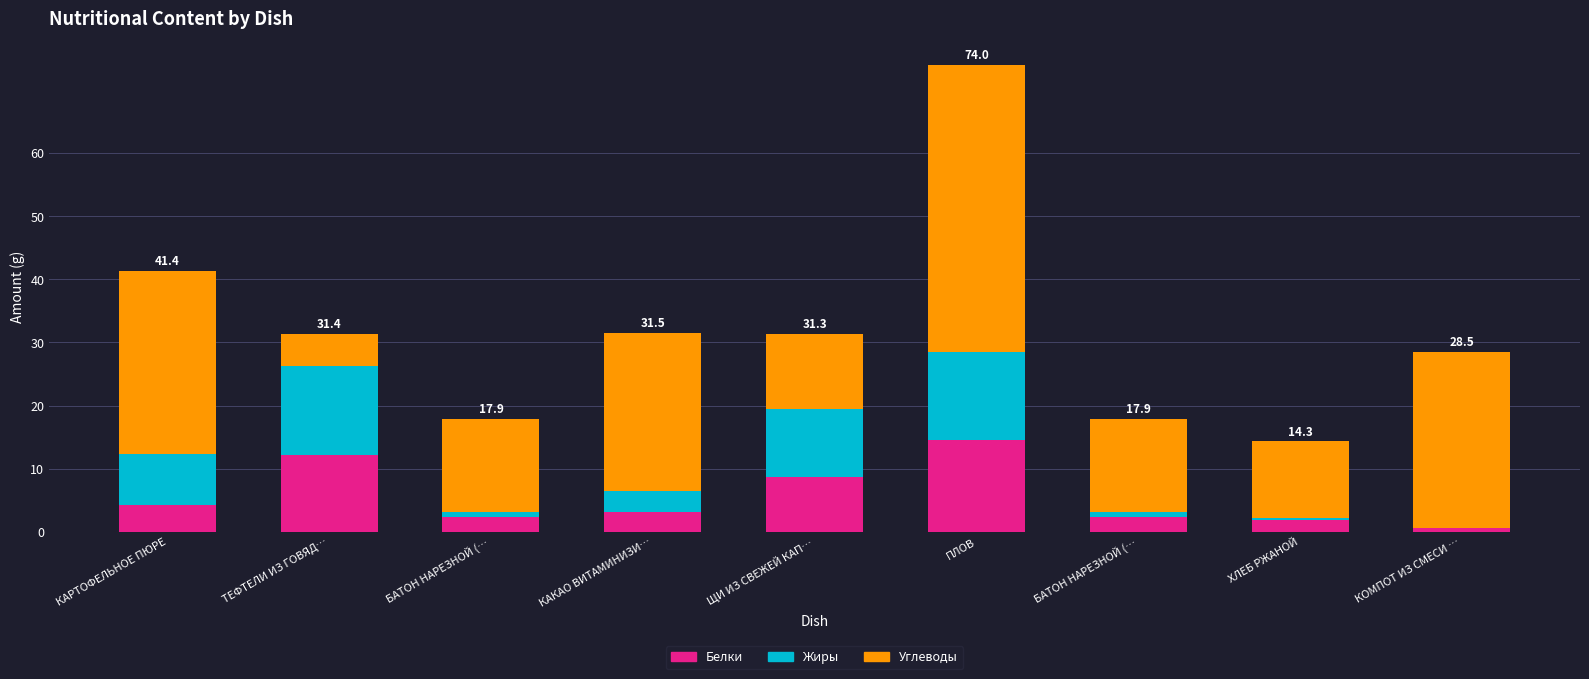

How many data points does each series have?

9